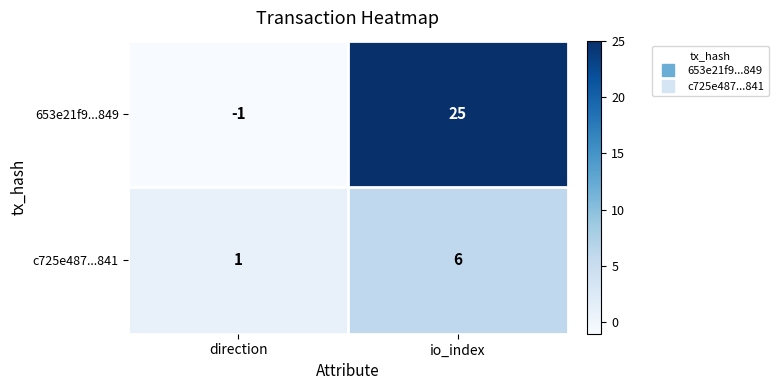

What is the spread (max minus min) of values at io_index?

19